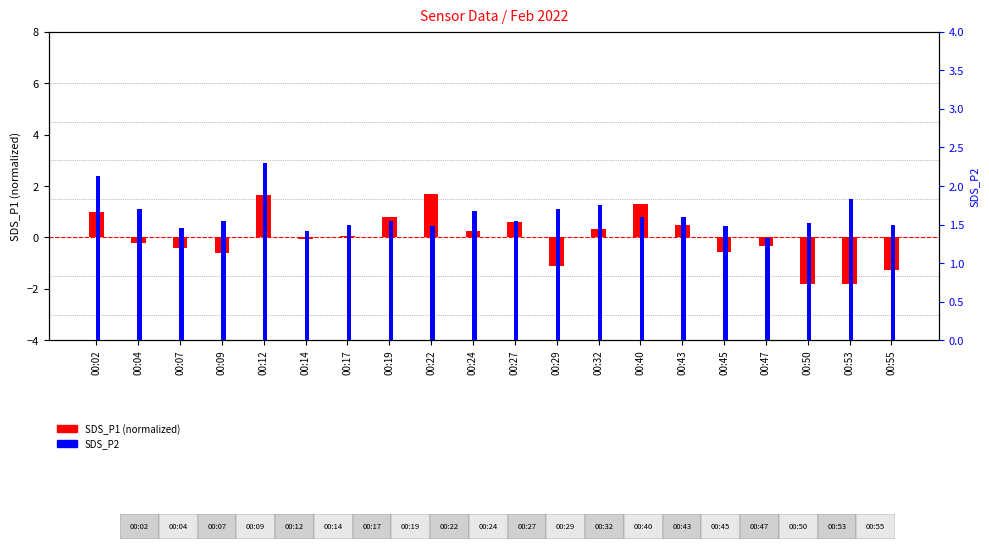

What are all the series names shown in the legend?

SDS_P1 (normalized), SDS_P2